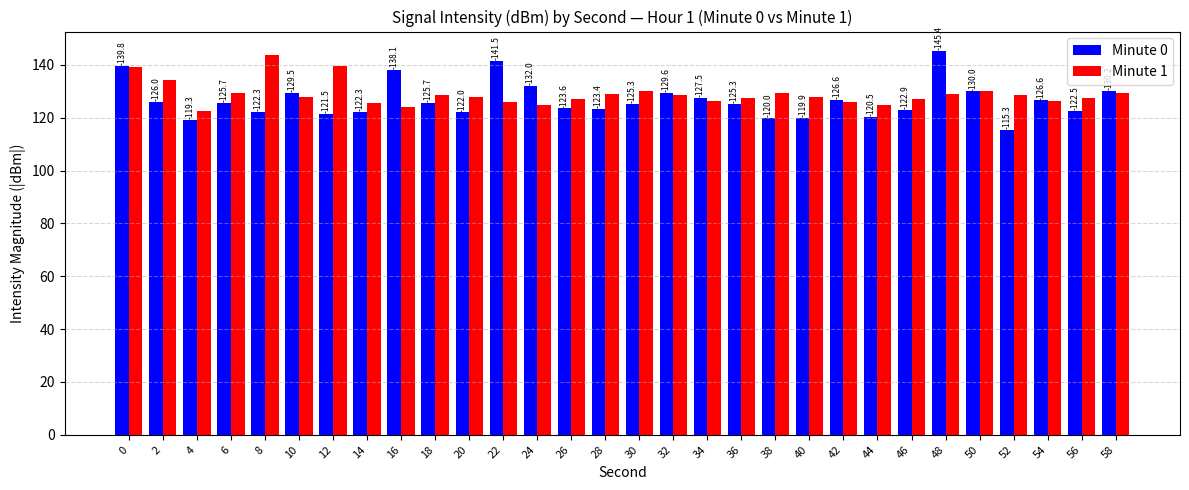

How many bars are there in total?

60